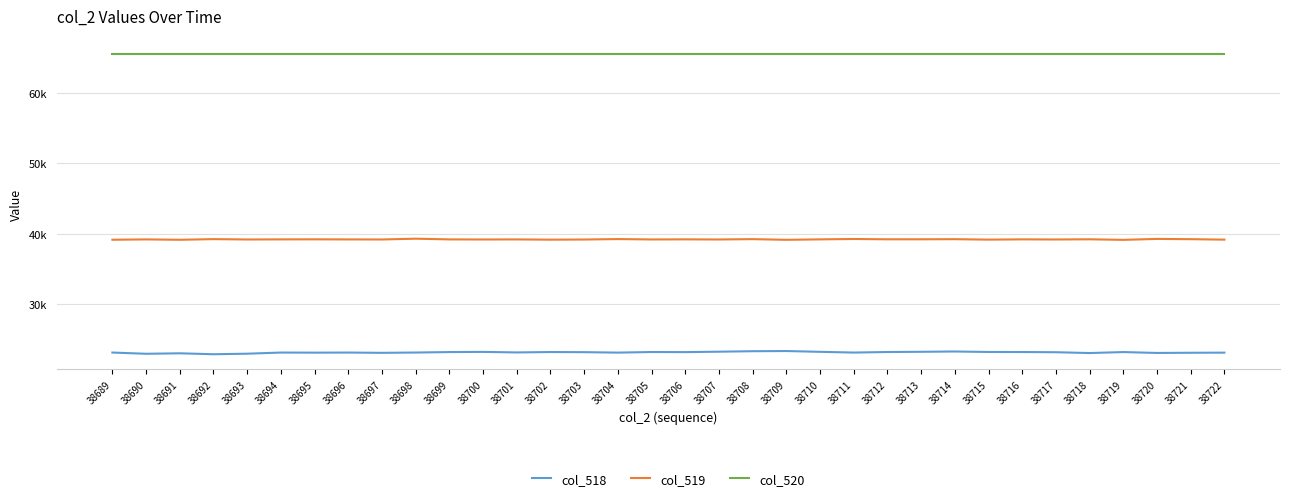

What is the approximate value of col_518 at 38694, to the nearest 5?

23155